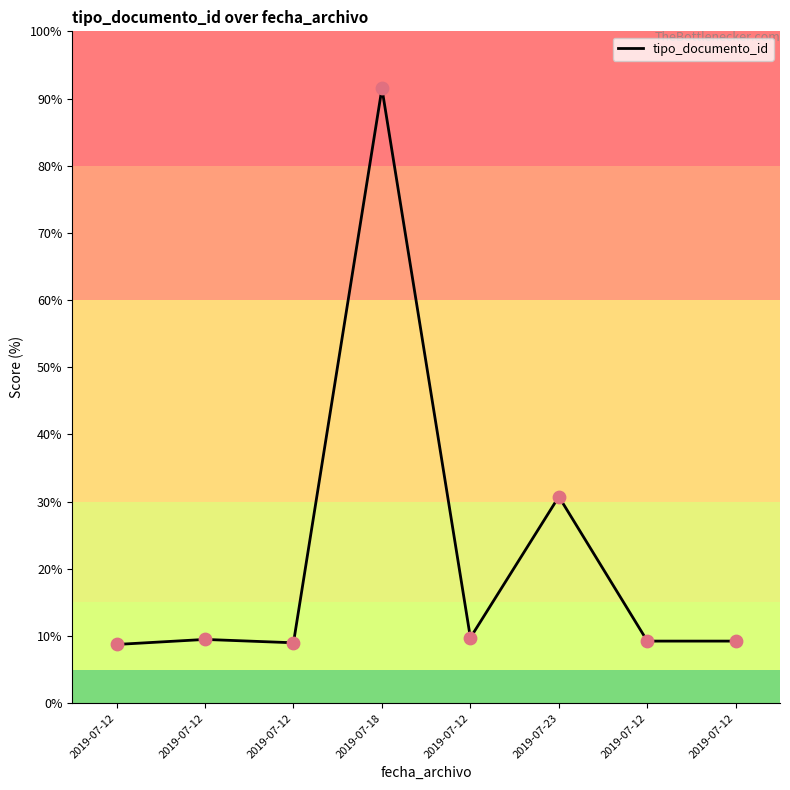

Is this an area chart (filled region under the line)?

No